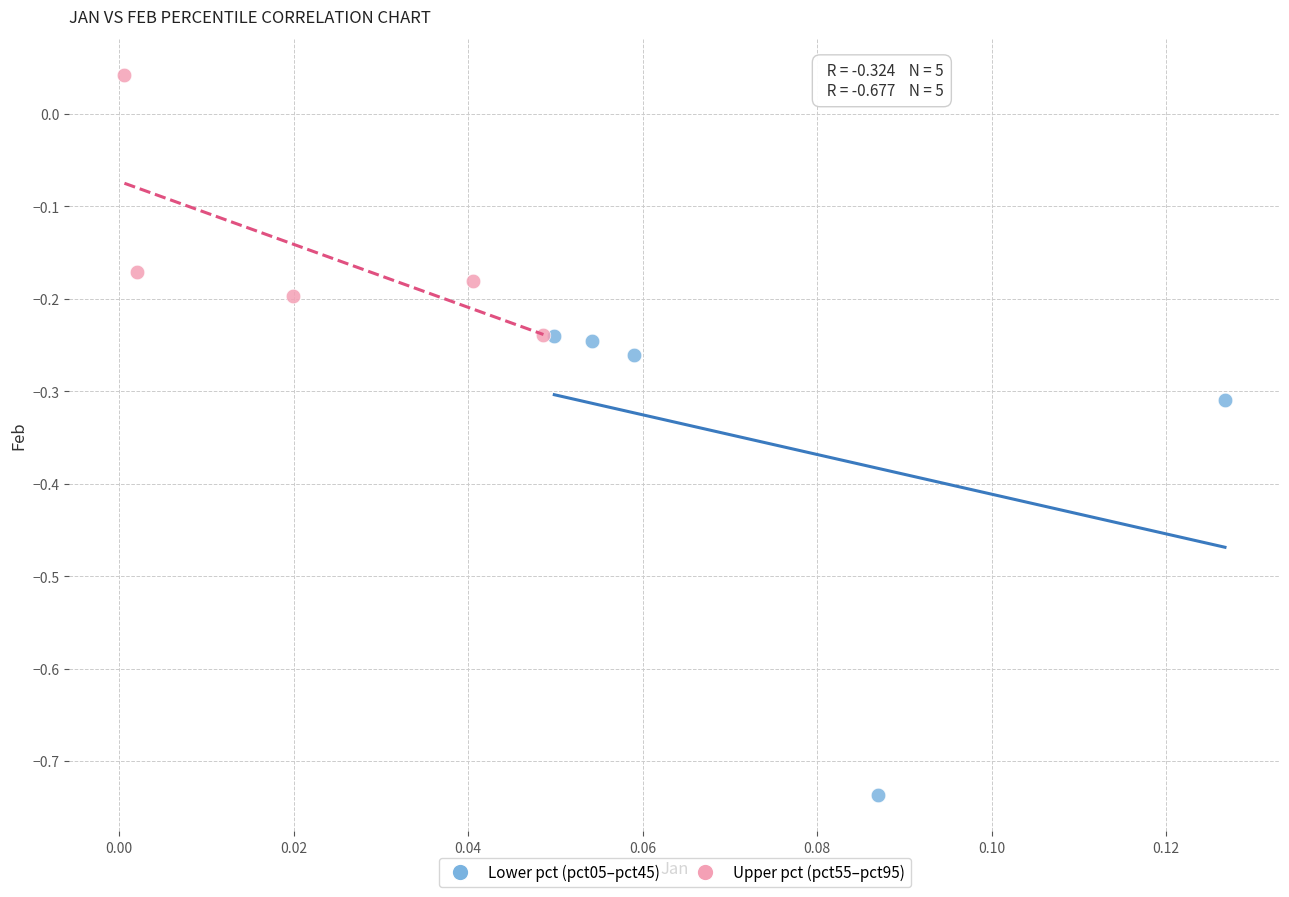

Which series has the widest spread of Y values?

Lower pct (pct05–pct45)